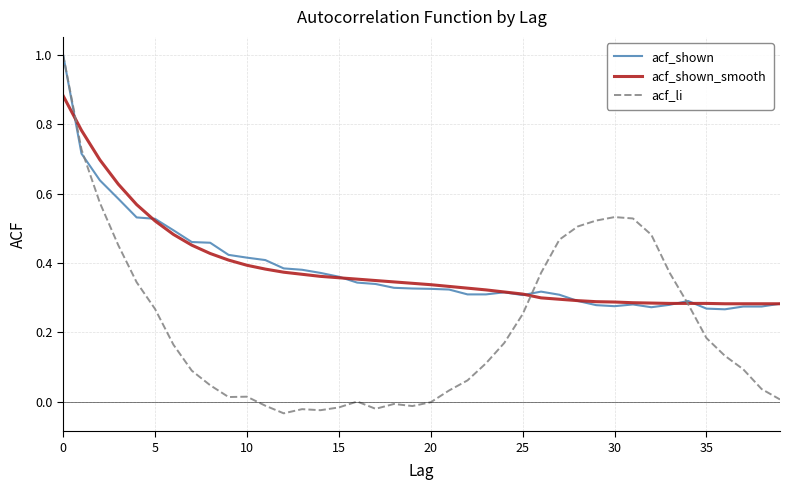

What is the greatest value displayed?

1.0